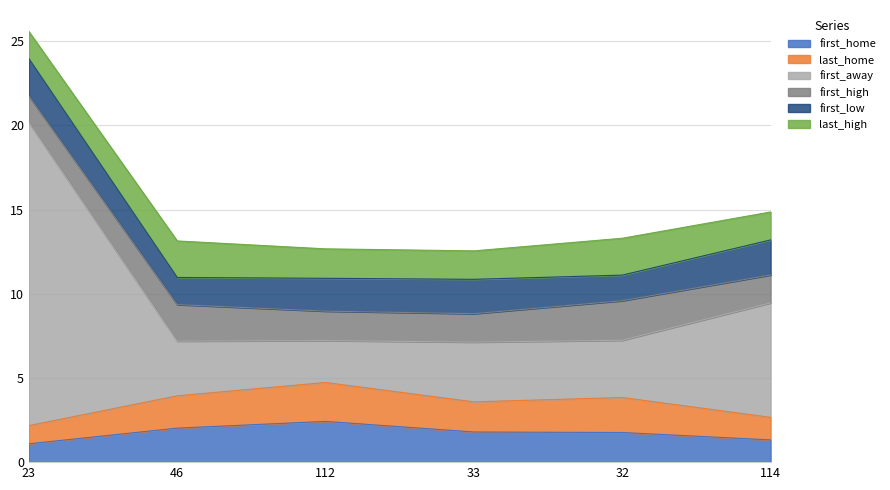

At which category does first_home reach its first local peak?

112